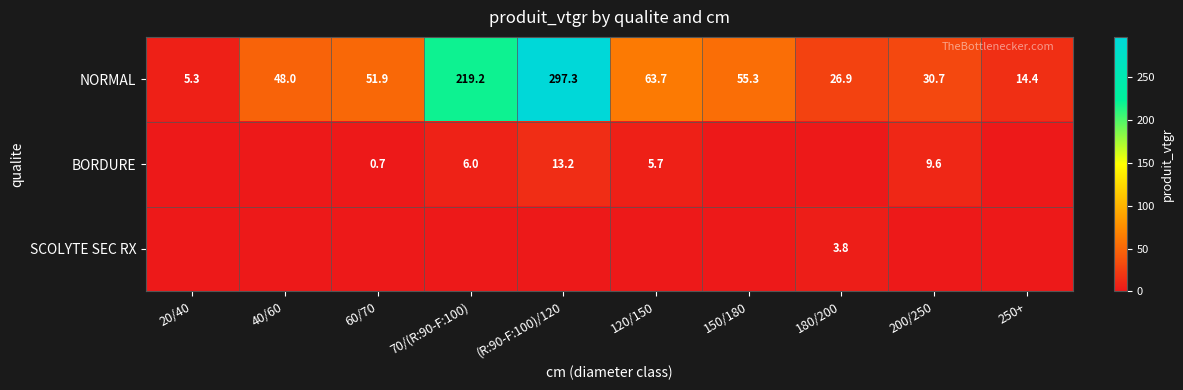

How many data points does each series have?

10